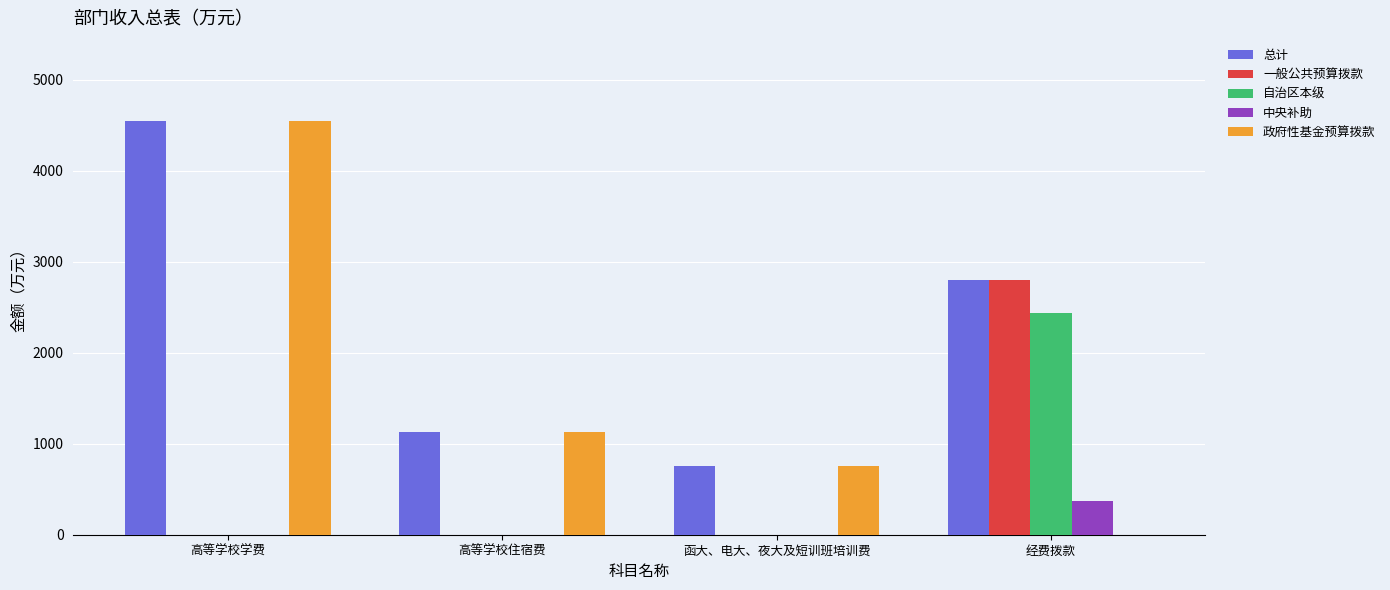

What is the approximate value of 总计 at 函大、电大、夜大及短训班培训费?

751.8